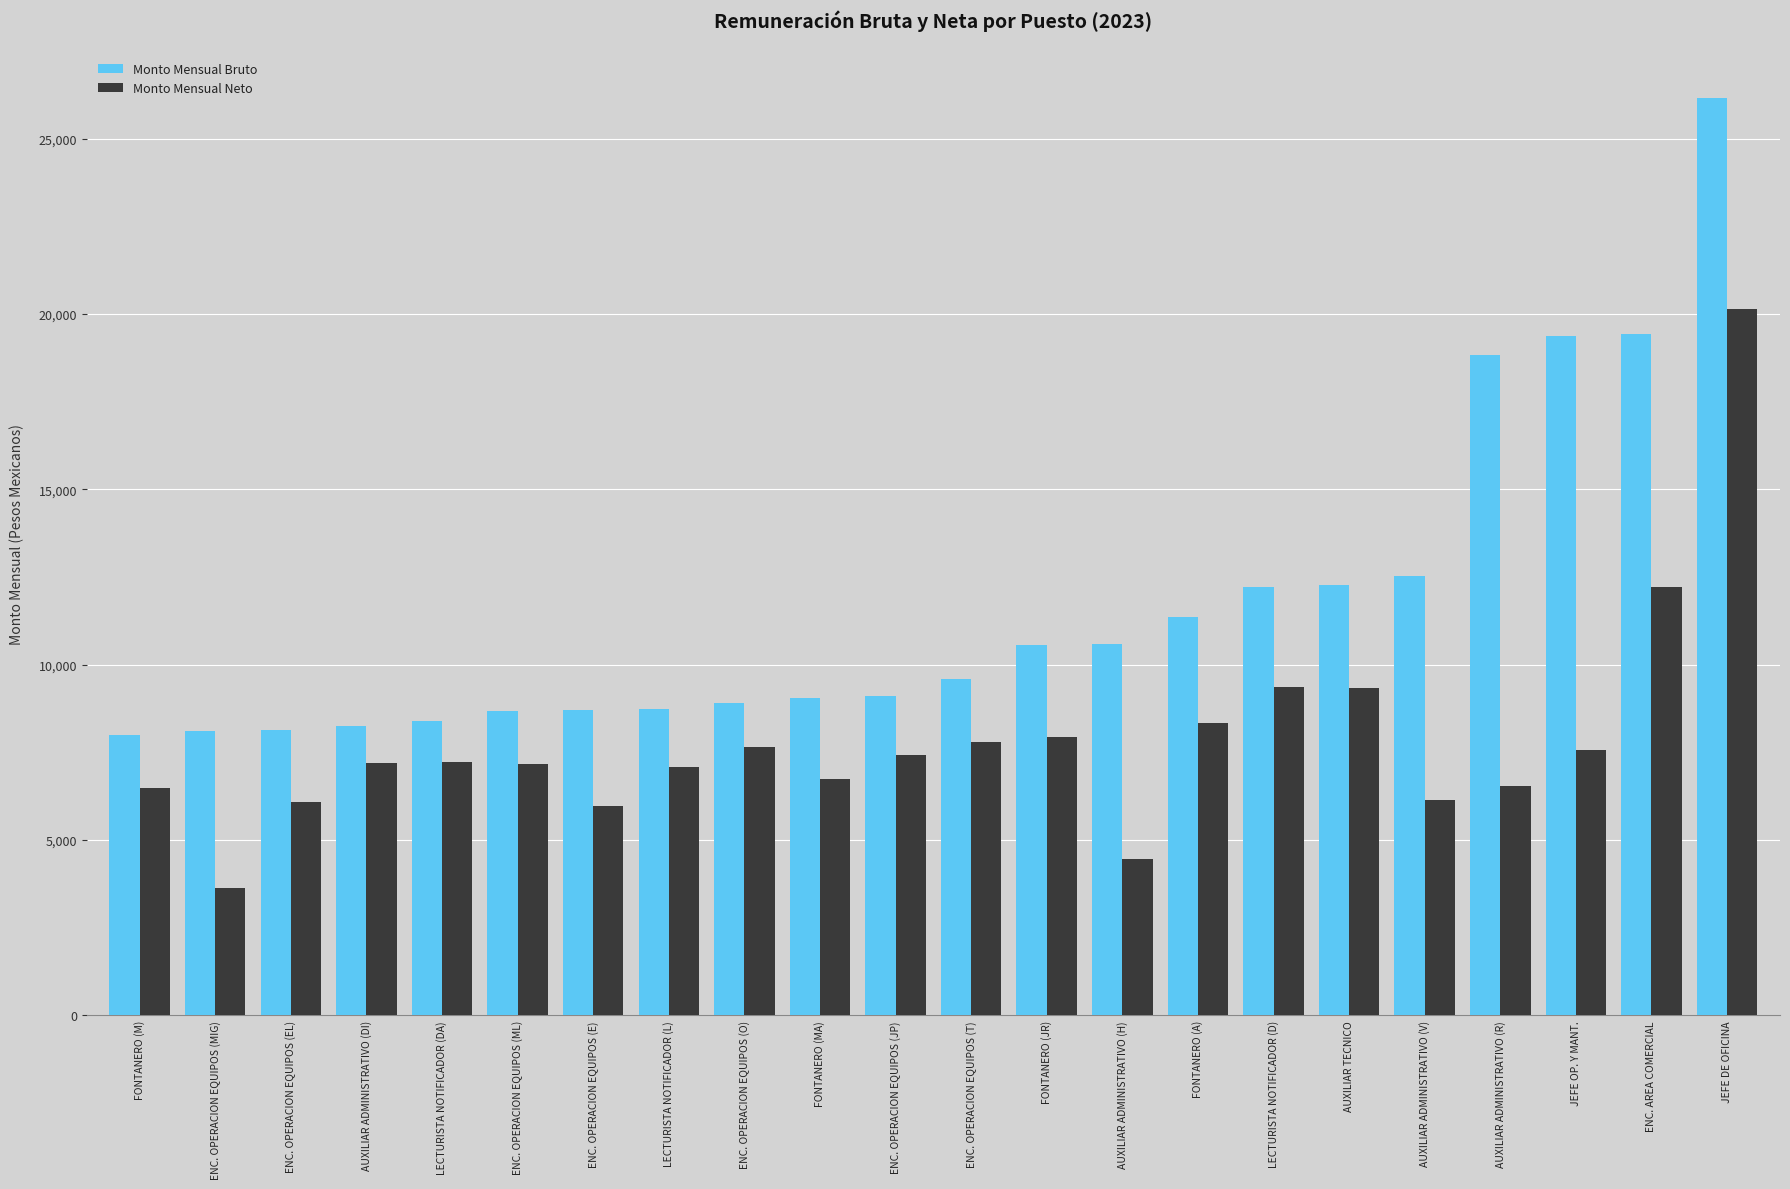

What is the approximate value of Monto Mensual Neto at ENC. OPERACION EQUIPOS (MIG)?

3624.1